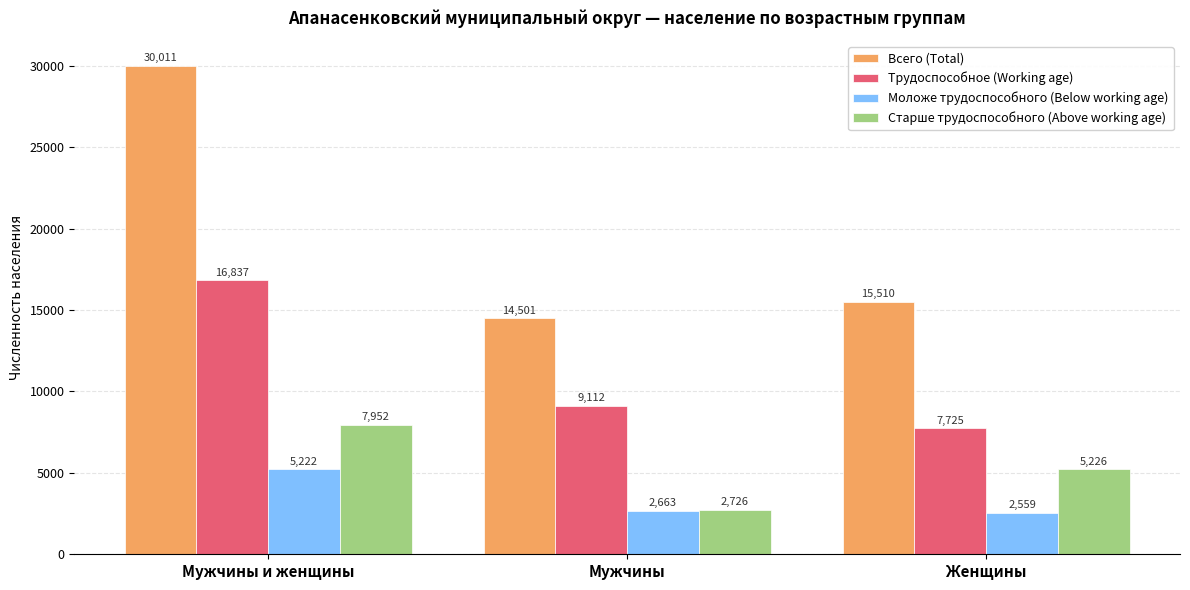

List the labels in order of Всего (Total) value, smallest first.

Мужчины, Женщины, Мужчины и женщины